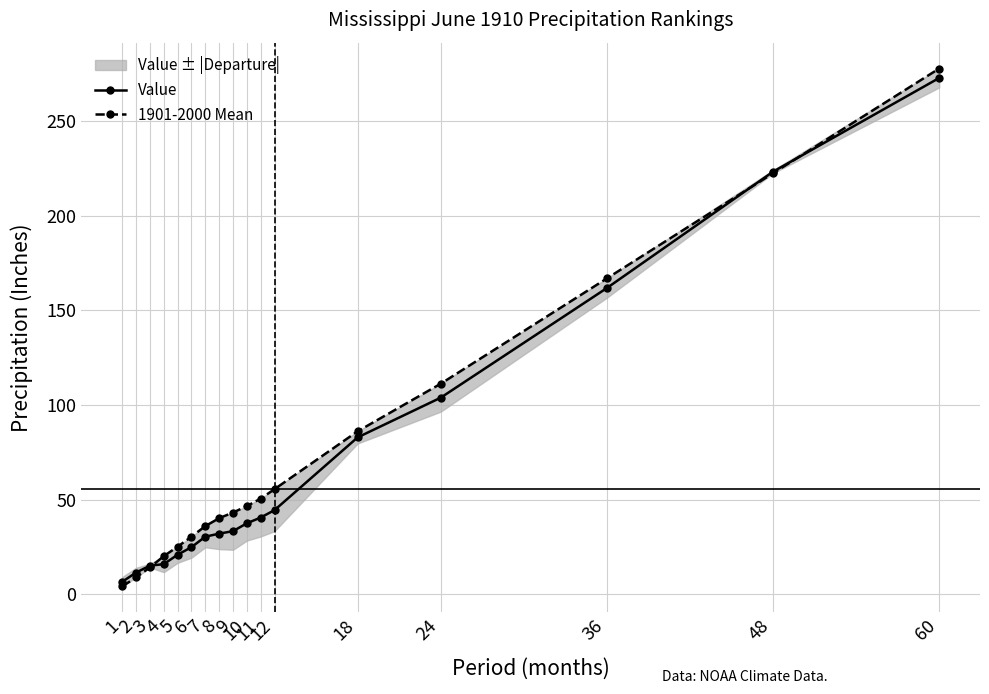

True or false: Value and 1901-2000 Mean cross at least once.

True